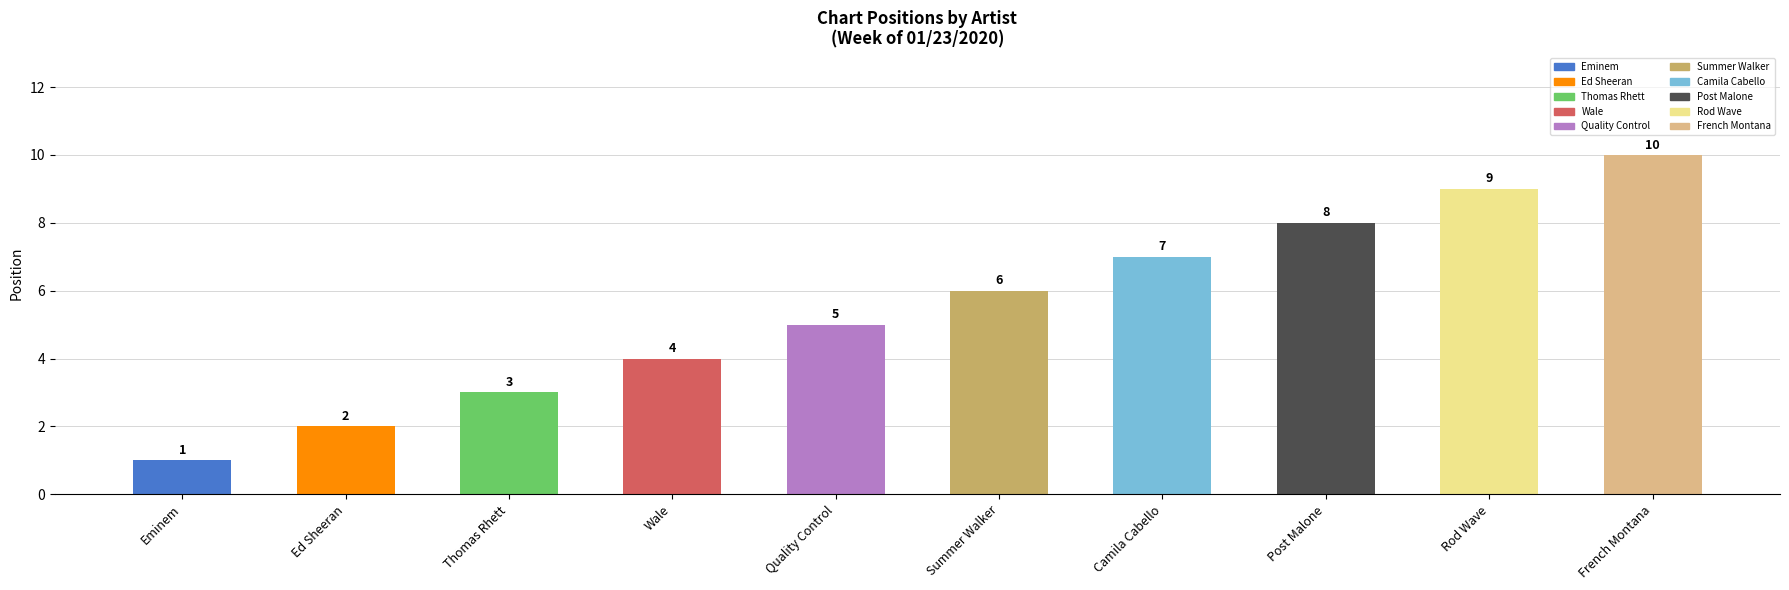

What is the maximum value shown in the chart?

10